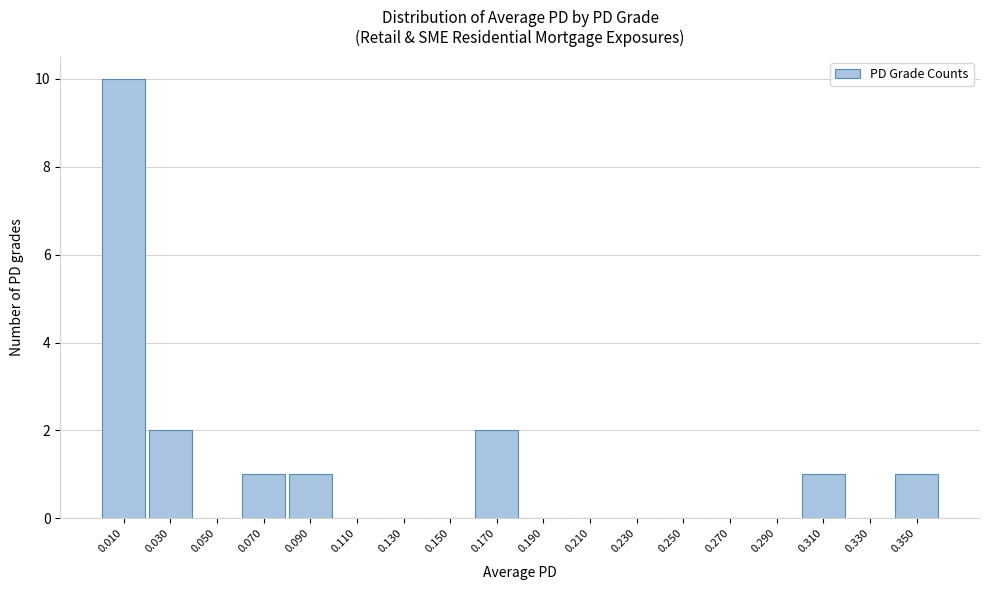

How tall is the bar that spans 0.08 to 0.10 on the x-axis? The values are not printed on the chart, so give them approximately, as read against the axis.

1